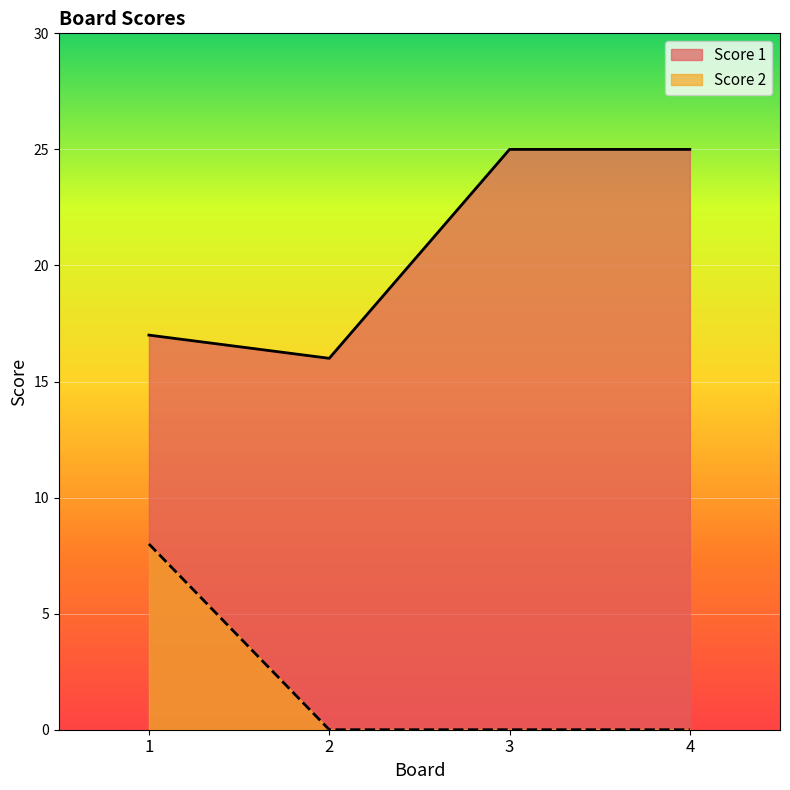

Reading left to right, transcribe all the data shown in this chart.

Score 1: 17	16	25	25
Score 2: 8	0	0	0